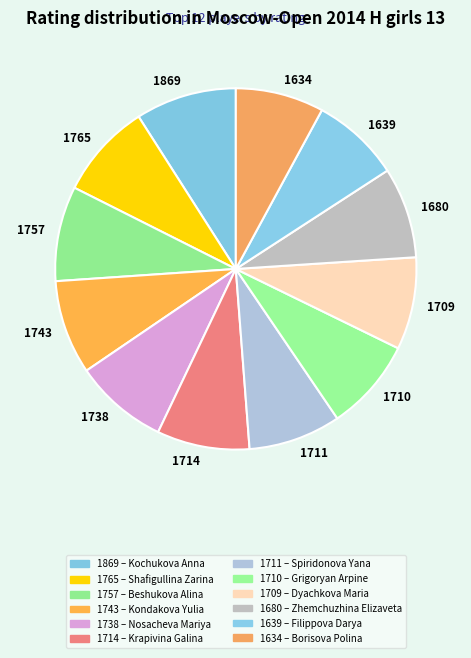

The 1711 slice represents 14% of the pie. True or false?

False